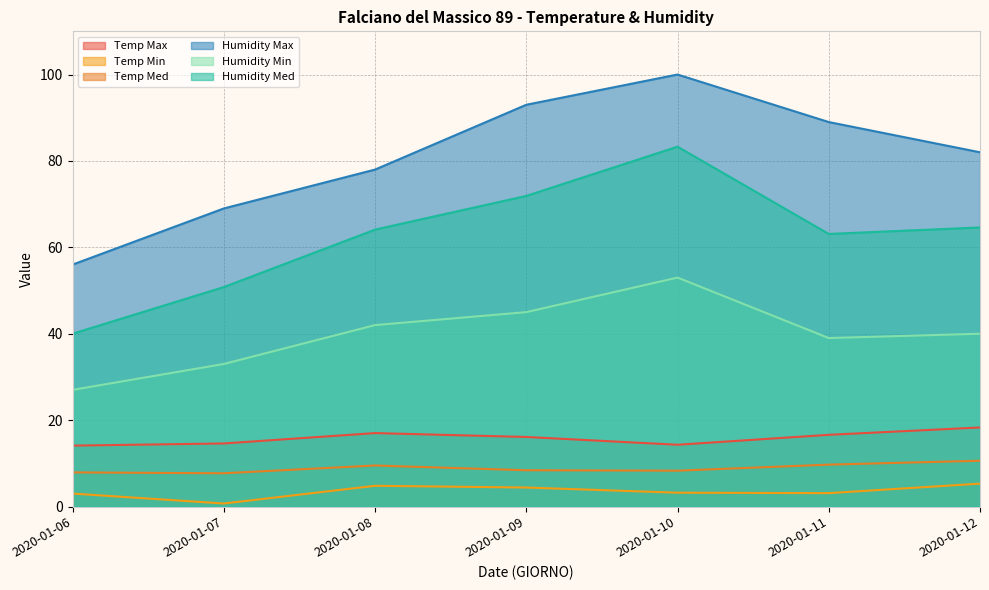

True or false: Temp Max has more than 2 interior local peaks.

False